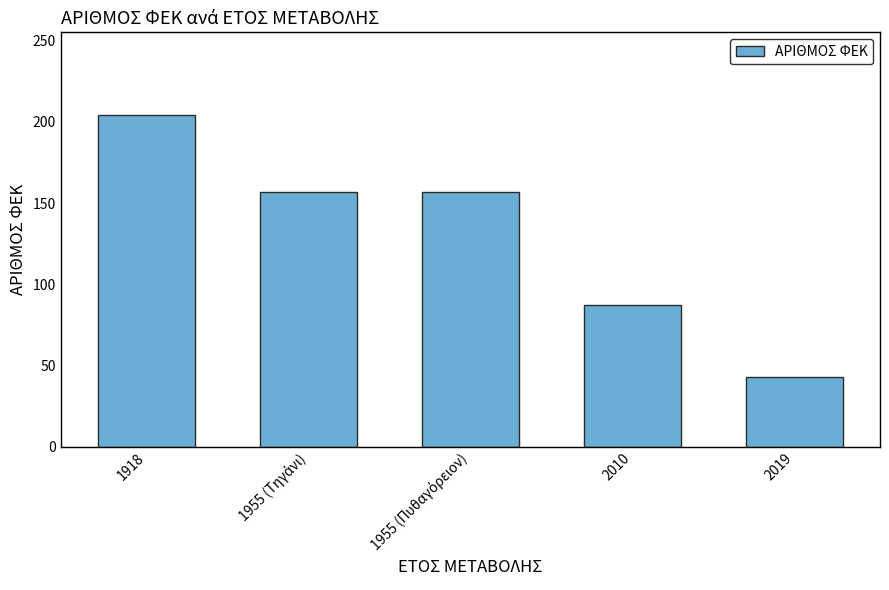

Approximately how many times larger is the value at 2019 compared to 2010?

0.5